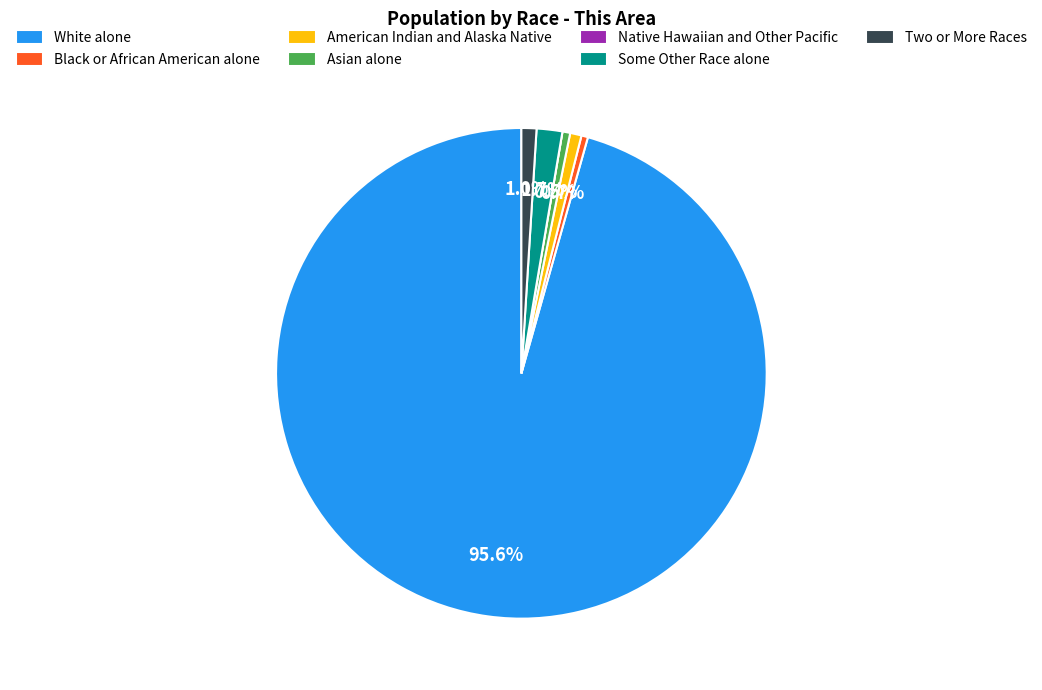

To the nearest percent, what is the combined percentage of Some Other Race alone and Black or African American alone?

2%